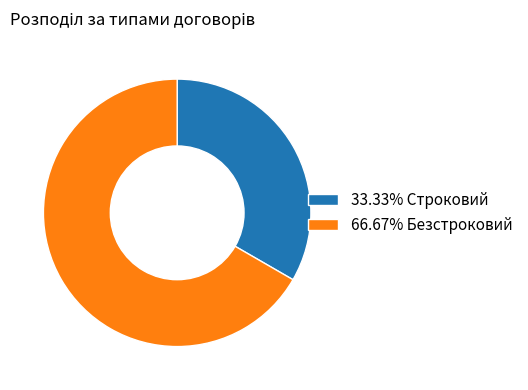

Is there a majority slice in this chart?

Yes